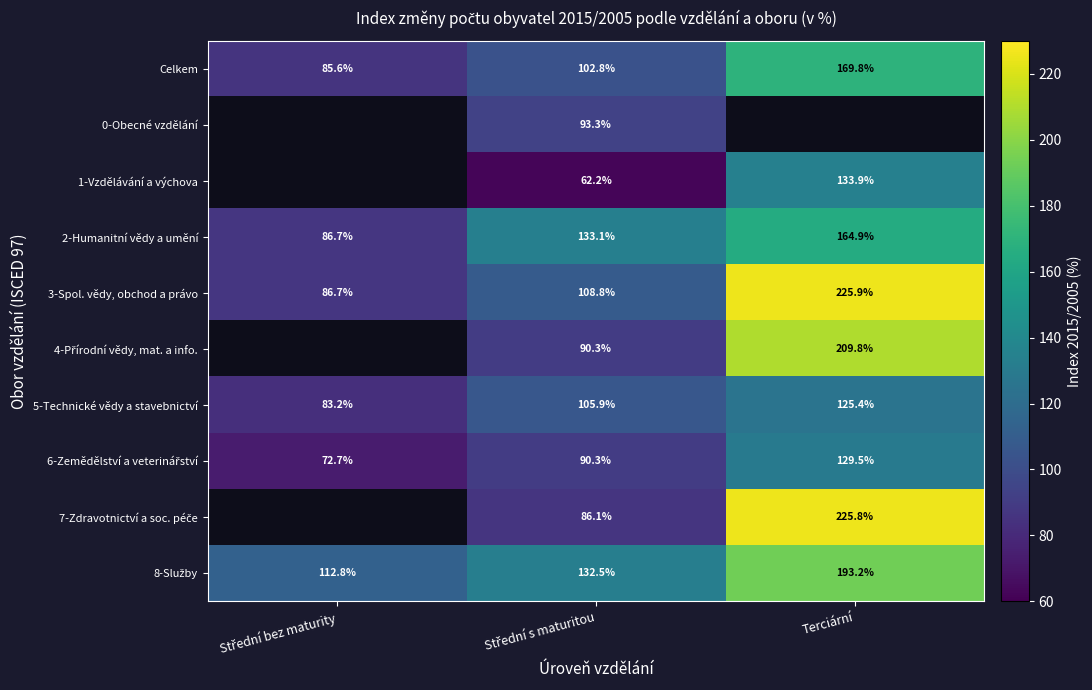

What is the spread (max minus min) of values at Střední bez maturity?

40.2